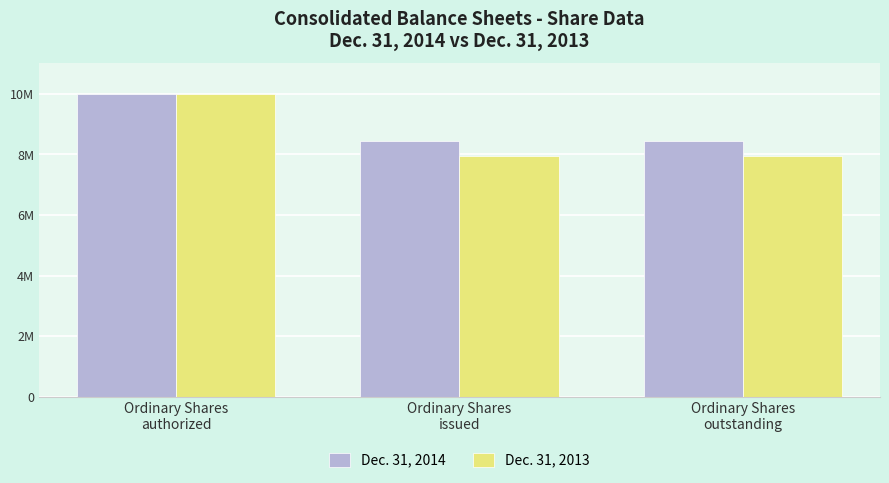

What is the sum of the Dec. 31, 2014 values at Ordinary Shares
authorized and Ordinary Shares
issued?

18444977